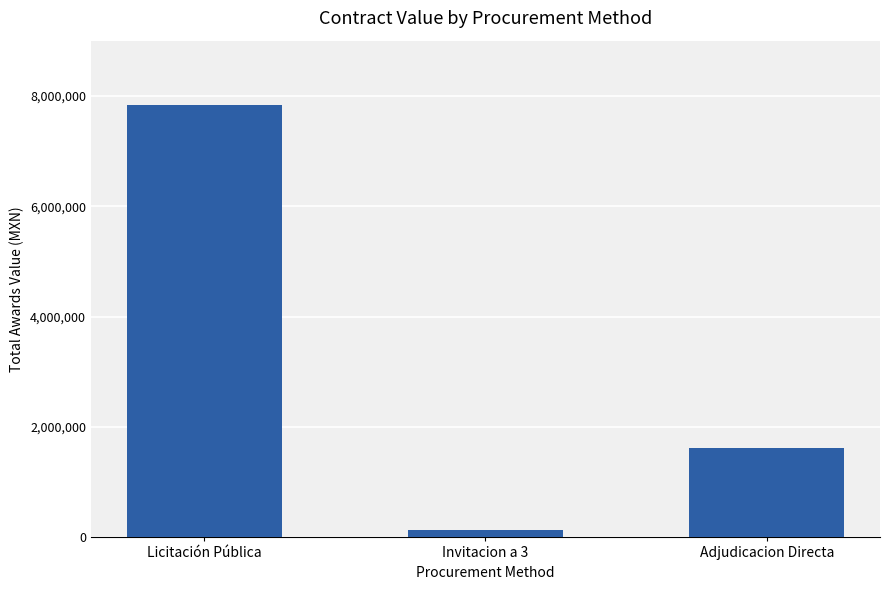

What is the value of the 3rd bar from the left?

1619981.9